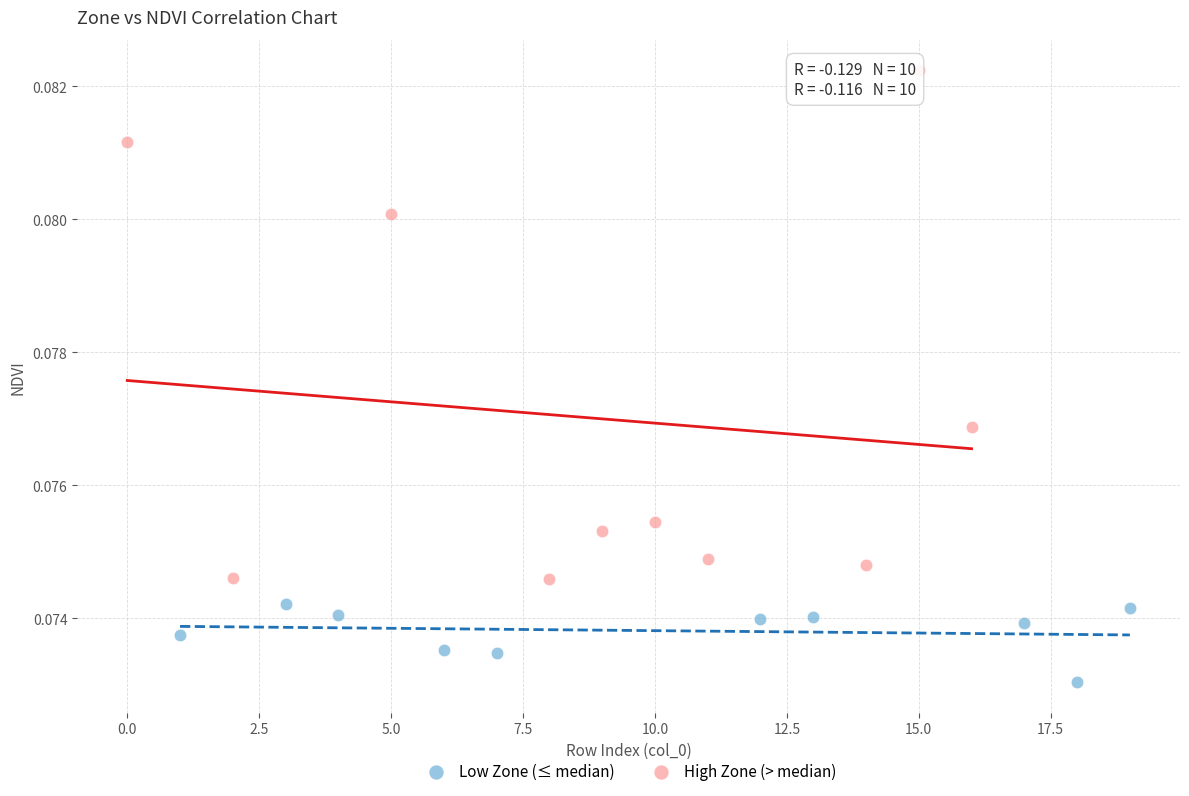

Which series reaches the minimum Y coordinate?

Low Zone (≤ median)